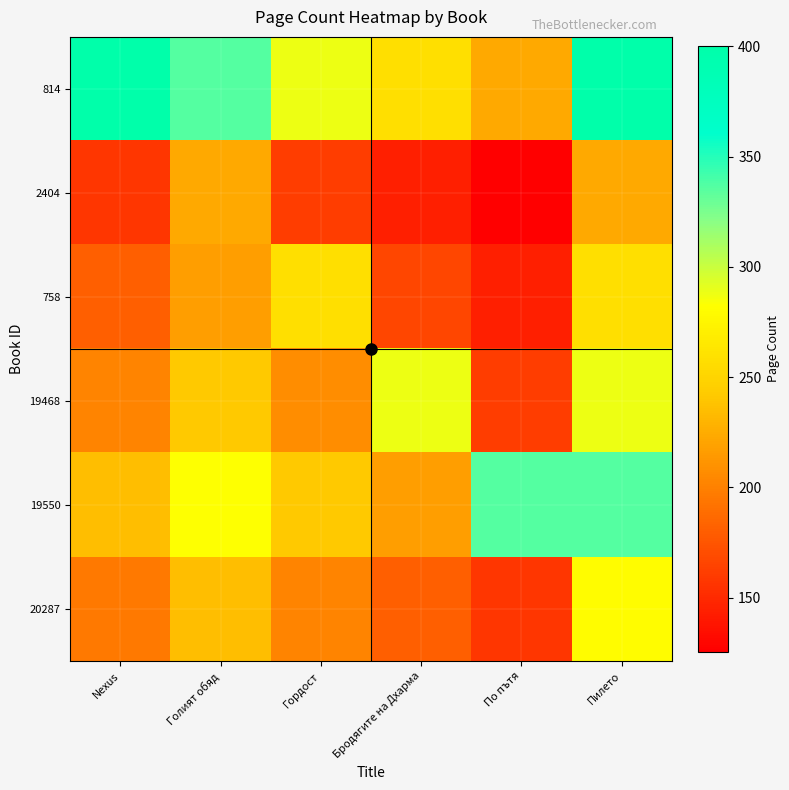

At which category is the sum across all series the highest?

Пилето